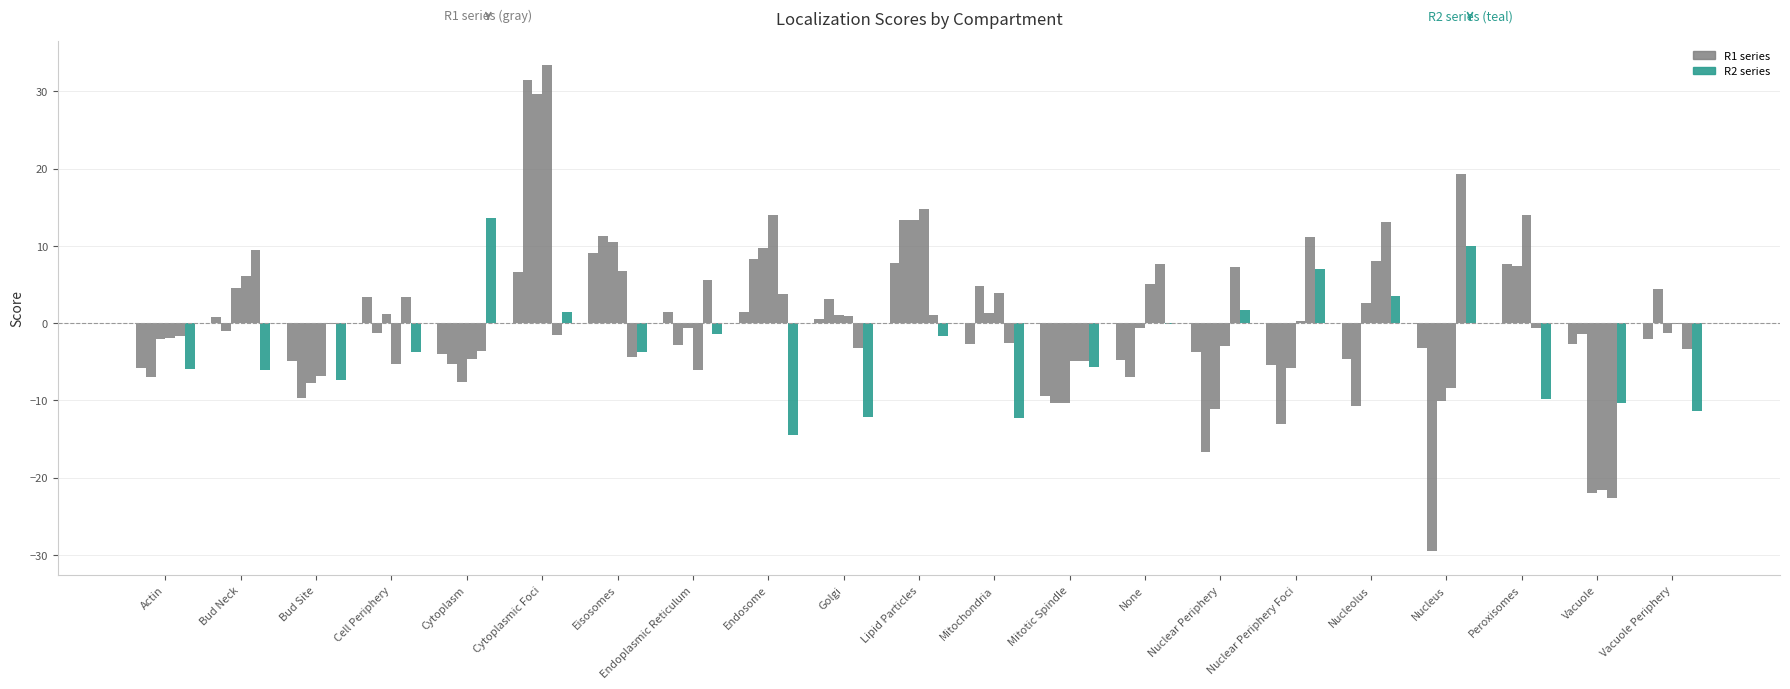

What is the total value across all series at Vacuole Periphery?

-13.8